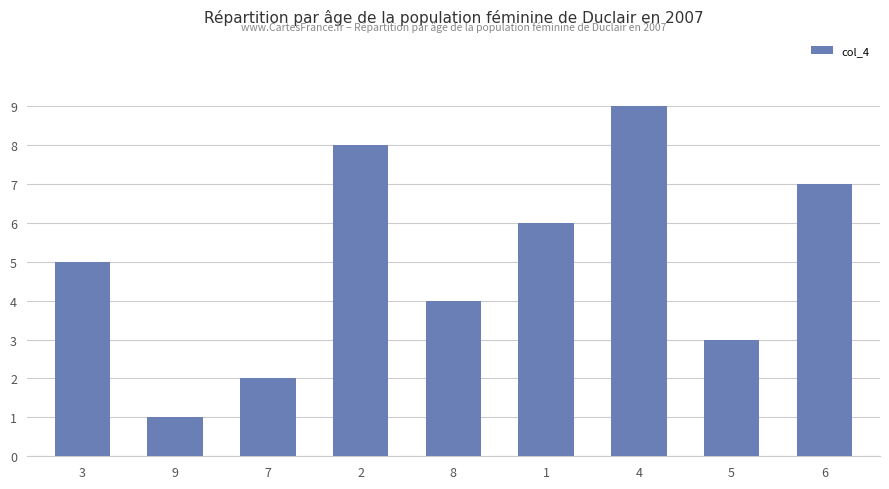

Is it true that the value at 1 is 10?

False